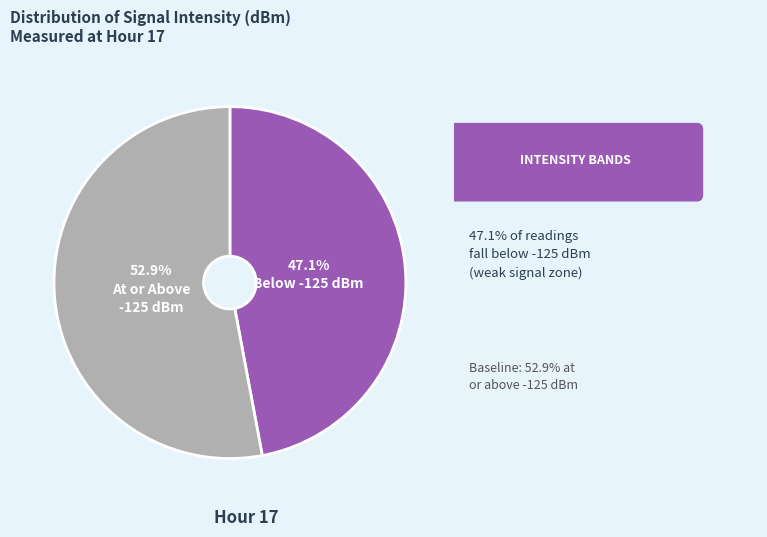

How many slices are in this pie chart?

2